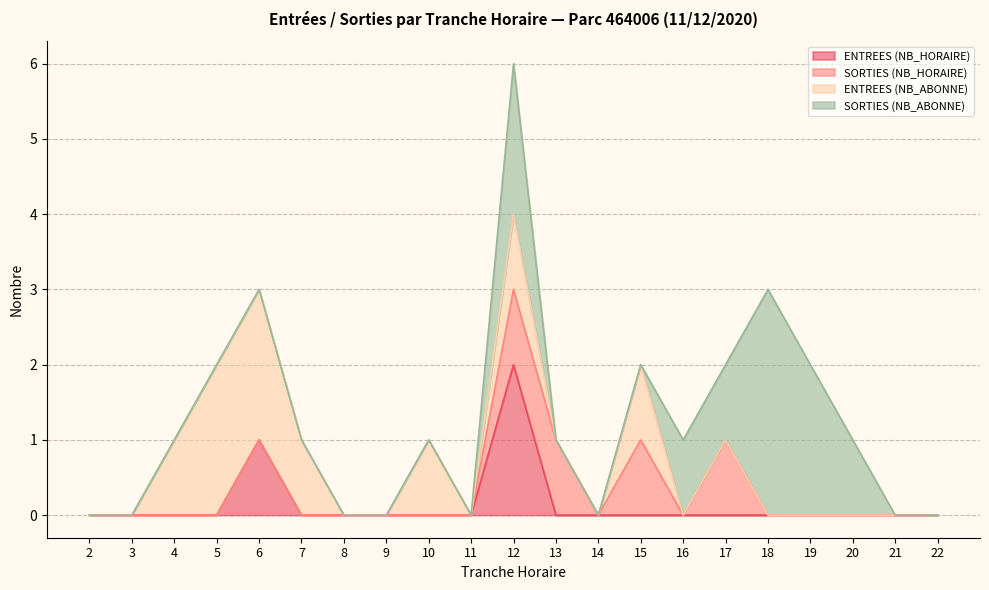

Which series has the largest total across all categories?

SORTIES (NB_ABONNE)